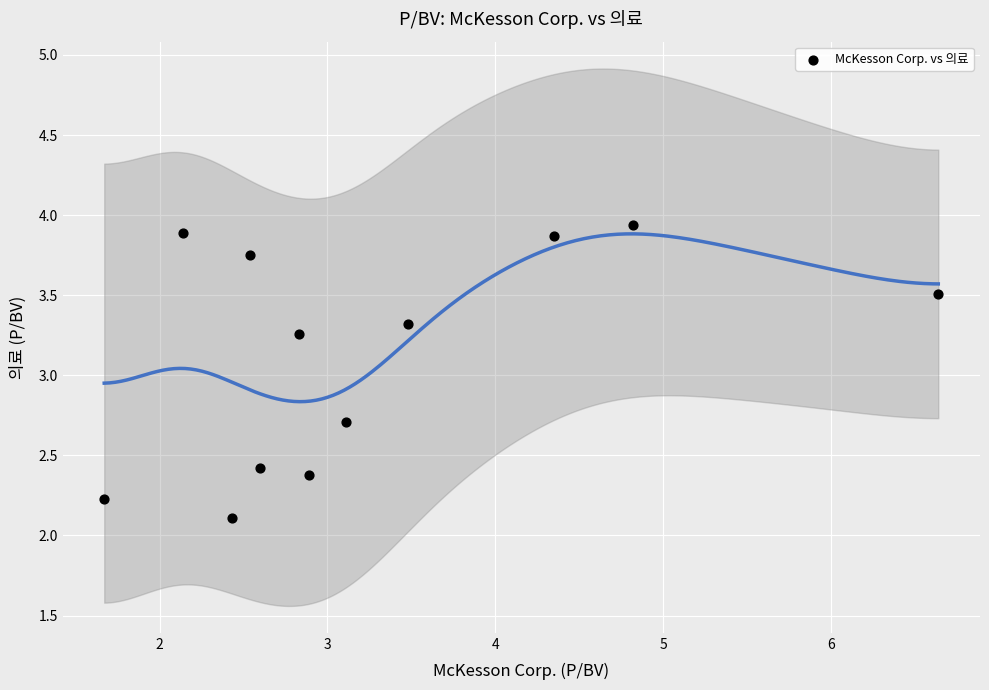

What is the average Y value?

3.1